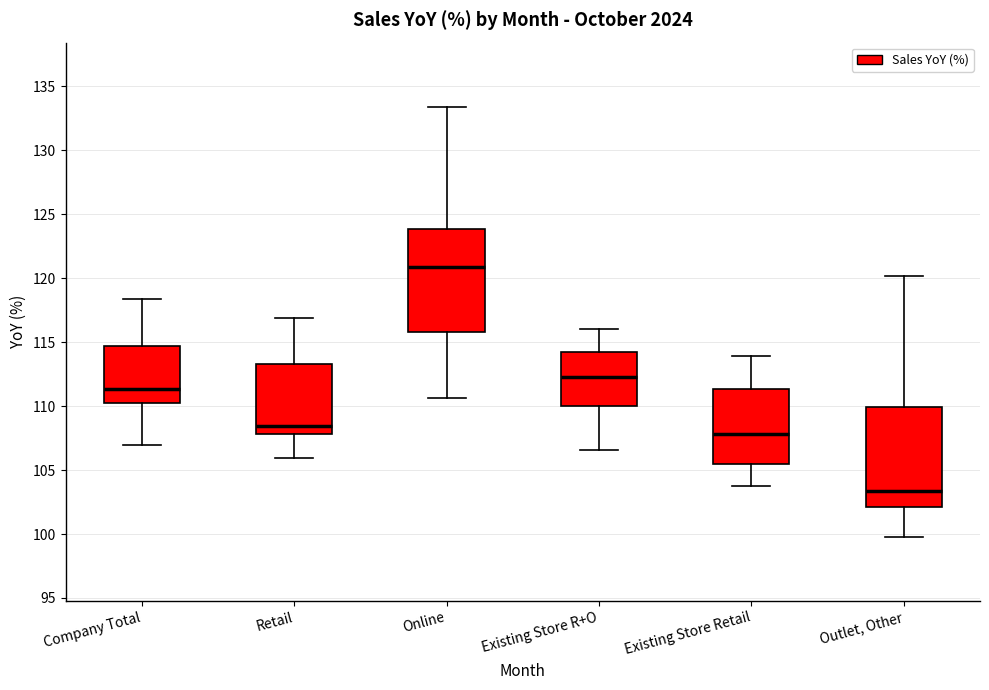

Which box's median line is the highest?

Online